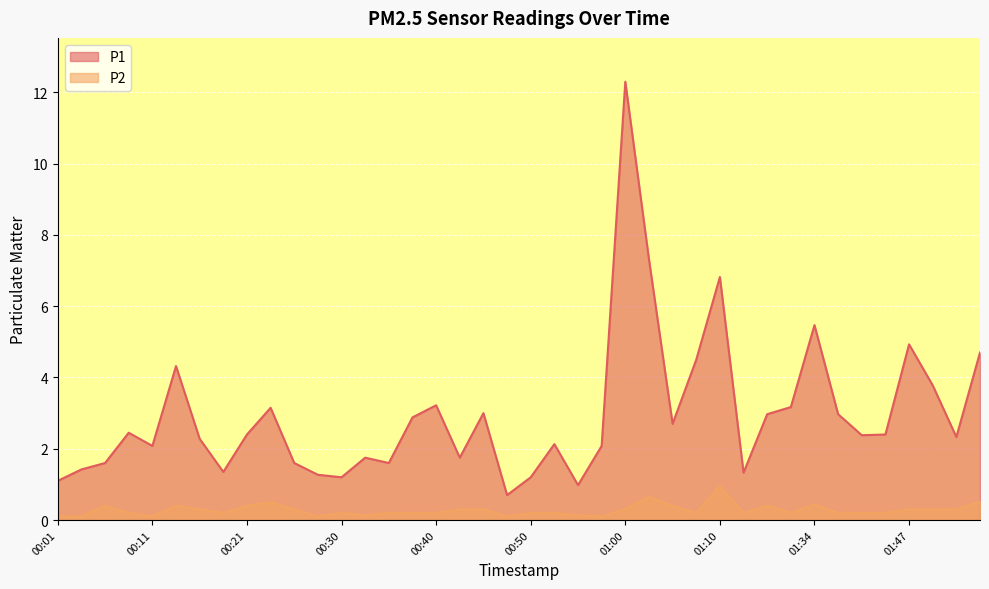

Which series has the largest total across all categories?

P1